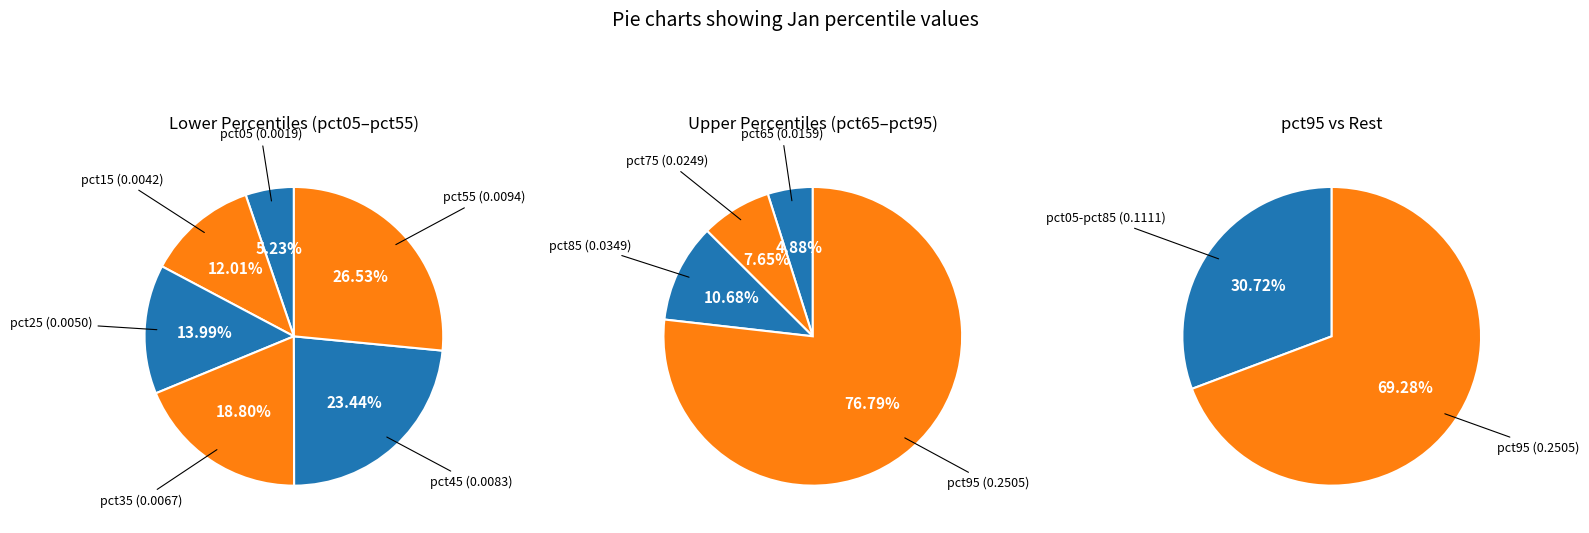

What is the largest slice in the pie chart?

pct95